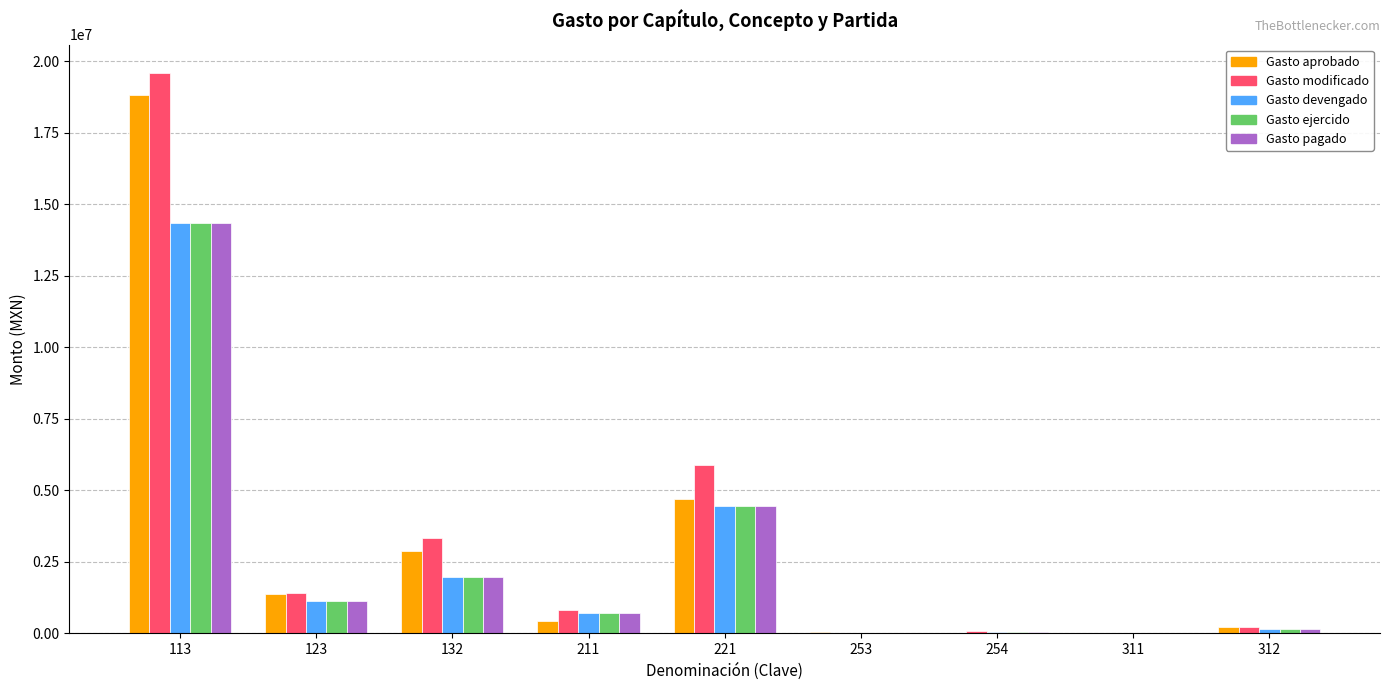

Does the chart contain stacked bars?

No